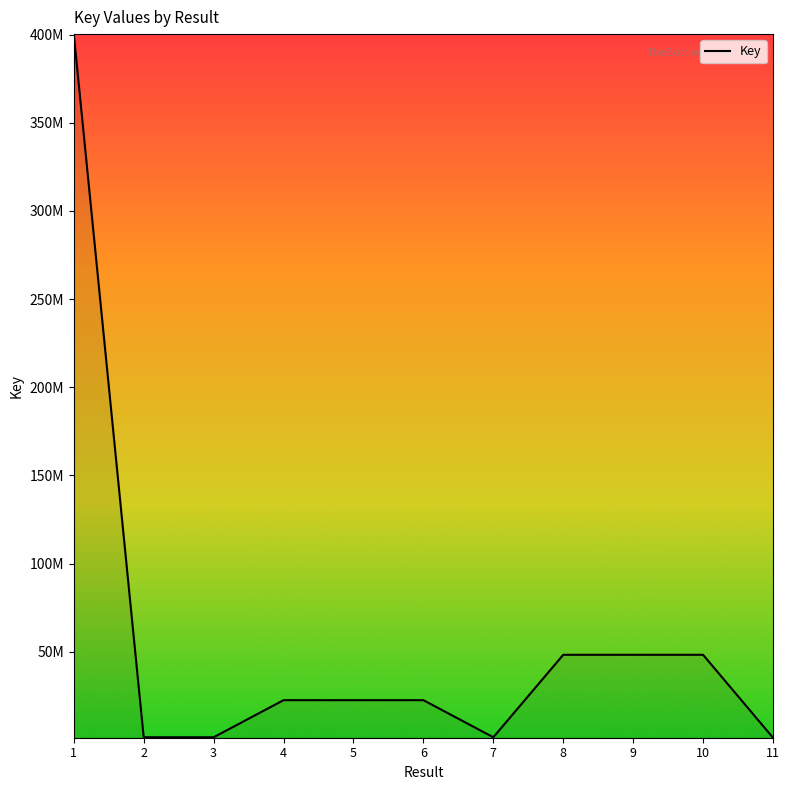

What is the difference between the second highest and second lowest values?

46779473